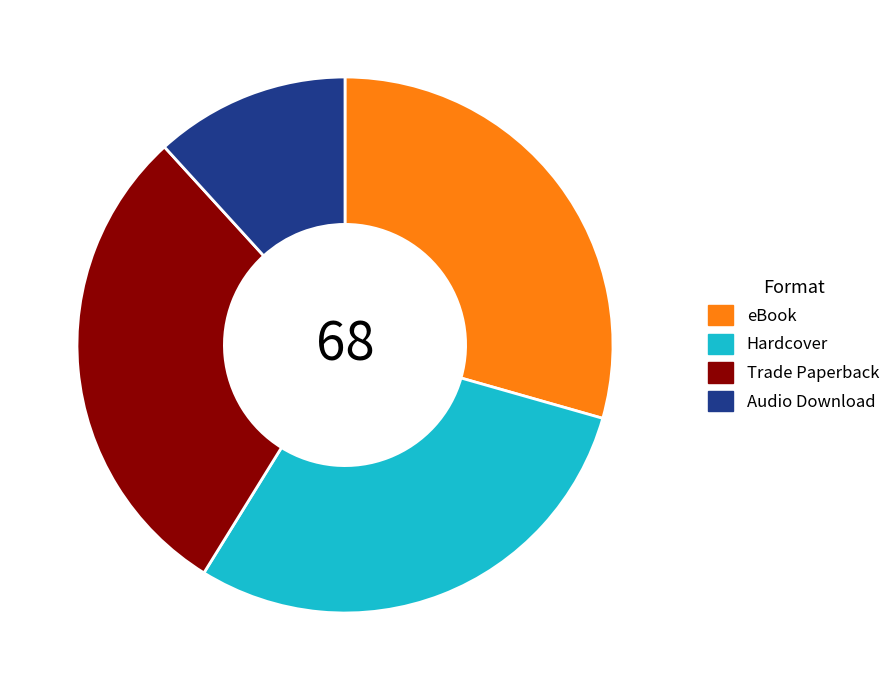

Between Hardcover and Audio Download, which is larger?

Hardcover